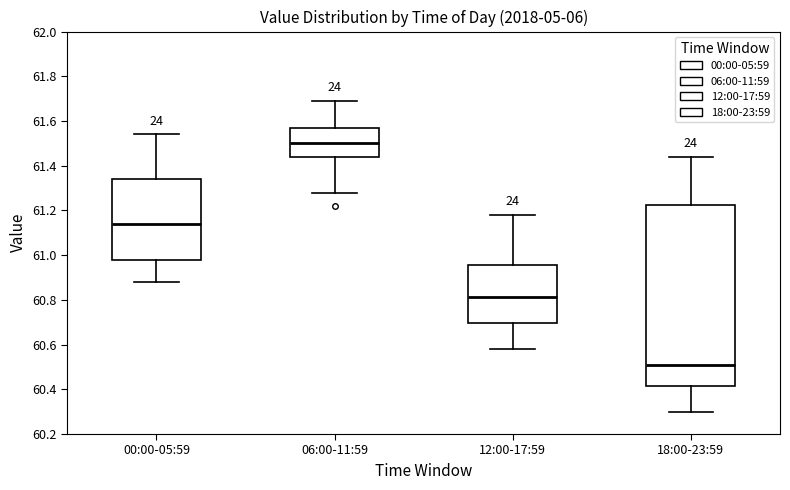

Reading left to right, transcribe this box plot: for each box, give where its median line is, the range the box spans, and where its two whiskers end, as read against the y-axis. The values are not printed on the chart, so give them approximately, as read against the axis.

00:00-05:59: median 61.14, box 60.98 to 61.34, whiskers 60.88 to 61.54
06:00-11:59: median 61.50, box 61.44 to 61.58, whiskers 61.28 to 61.70
12:00-17:59: median 60.82, box 60.70 to 60.96, whiskers 60.58 to 61.18
18:00-23:59: median 60.52, box 60.42 to 61.22, whiskers 60.30 to 61.44